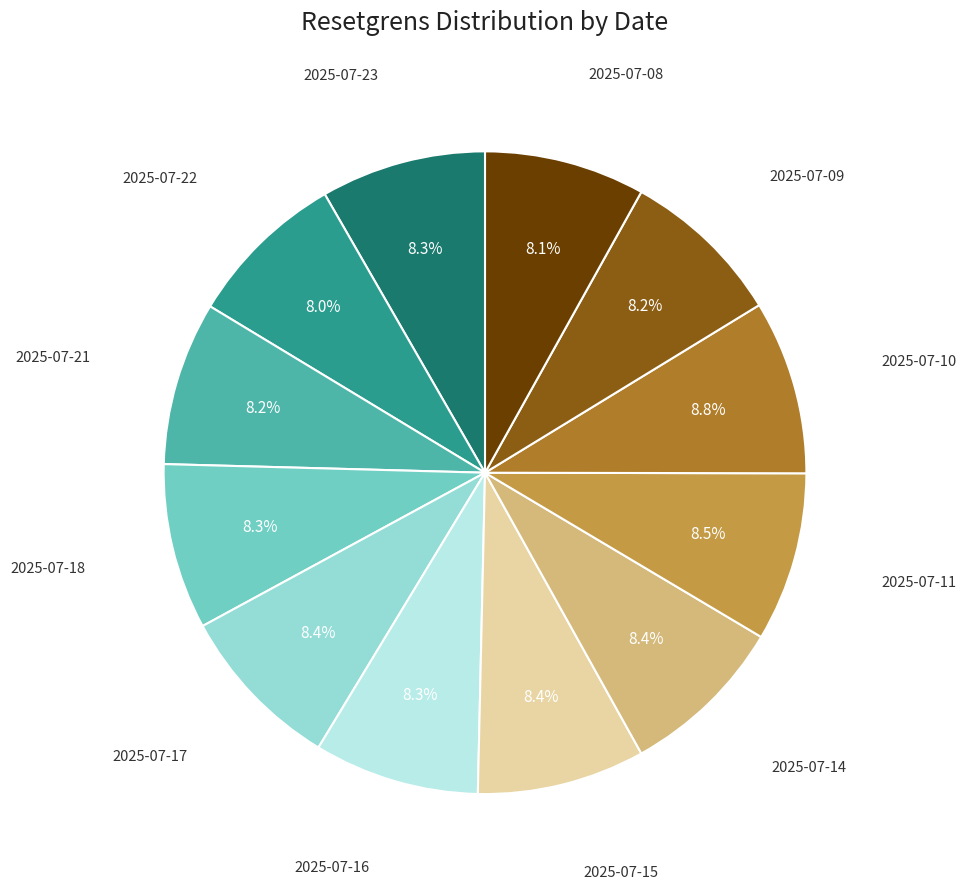

Is there a majority slice in this chart?

No